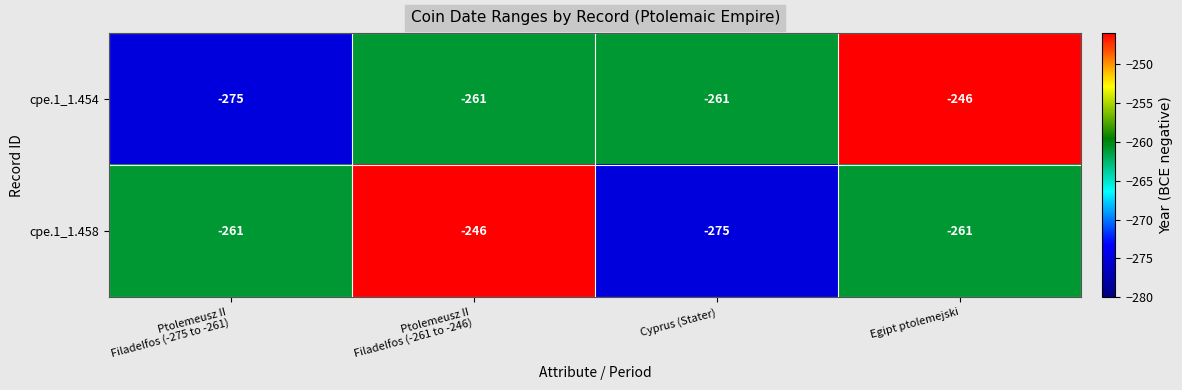

What is the total value across all series at Egipt ptolemejski?

-507